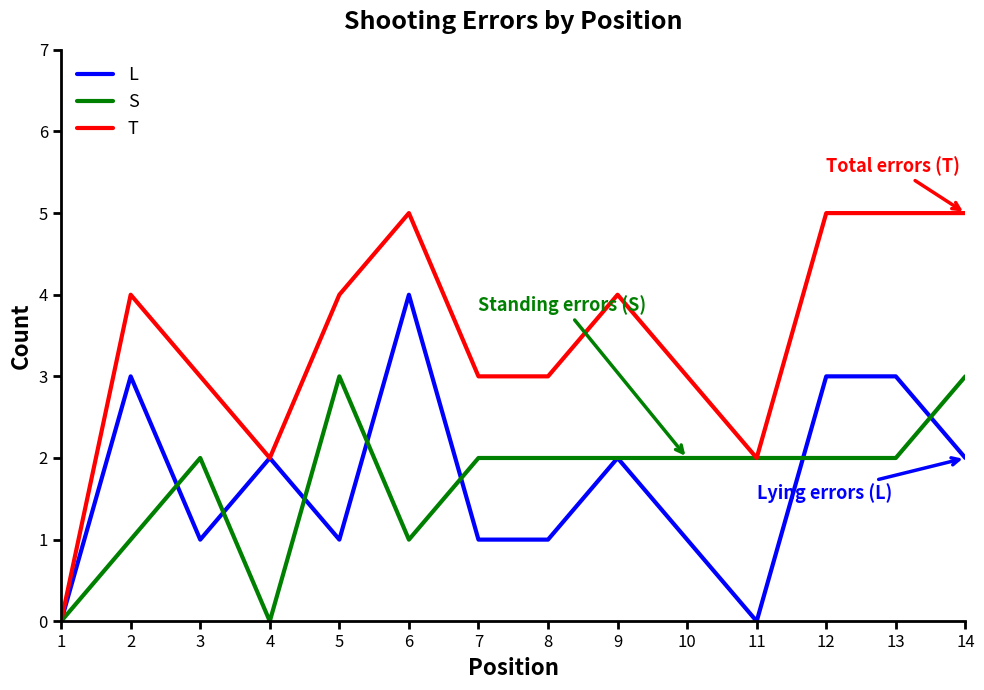

The L series shows 0 at 8. True or false?

False